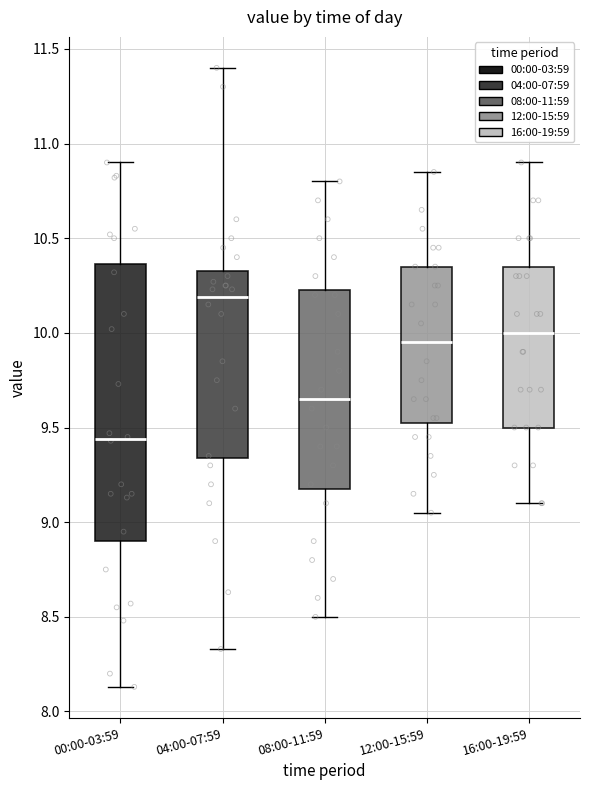

Which box's median line is the highest?

04:00-07:59